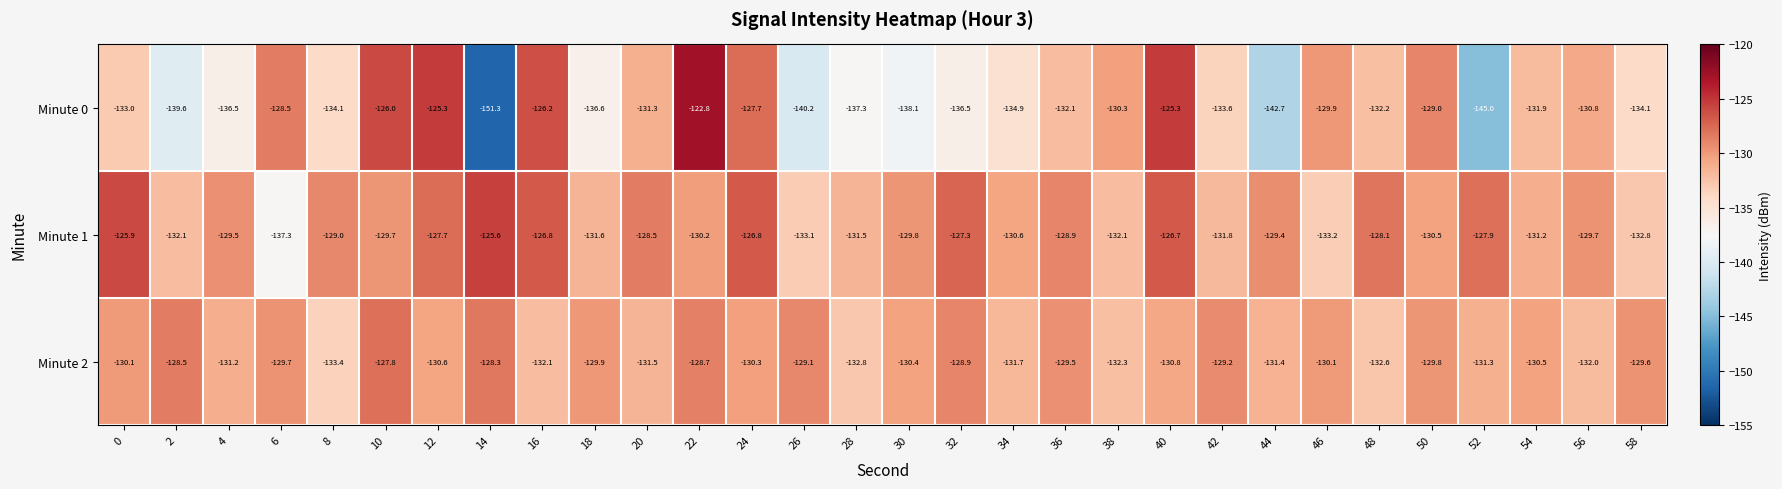

List the series in order of their peak value, lowest first.

Minute 2, Minute 1, Minute 0